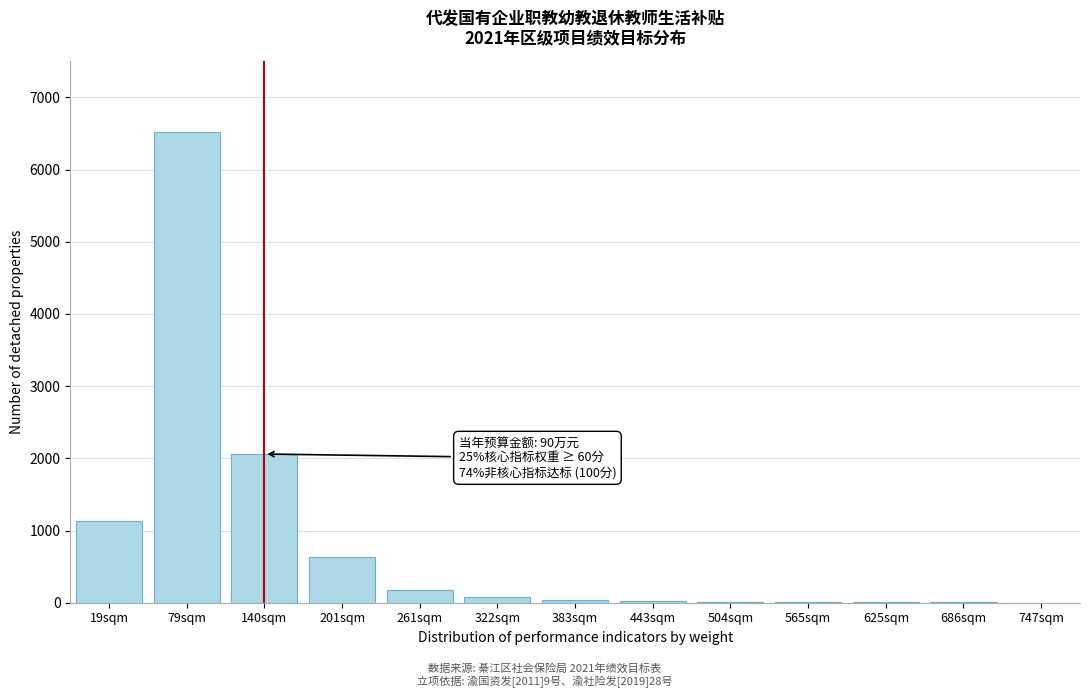

Where is the data nearest to the value 3261?

140sqm